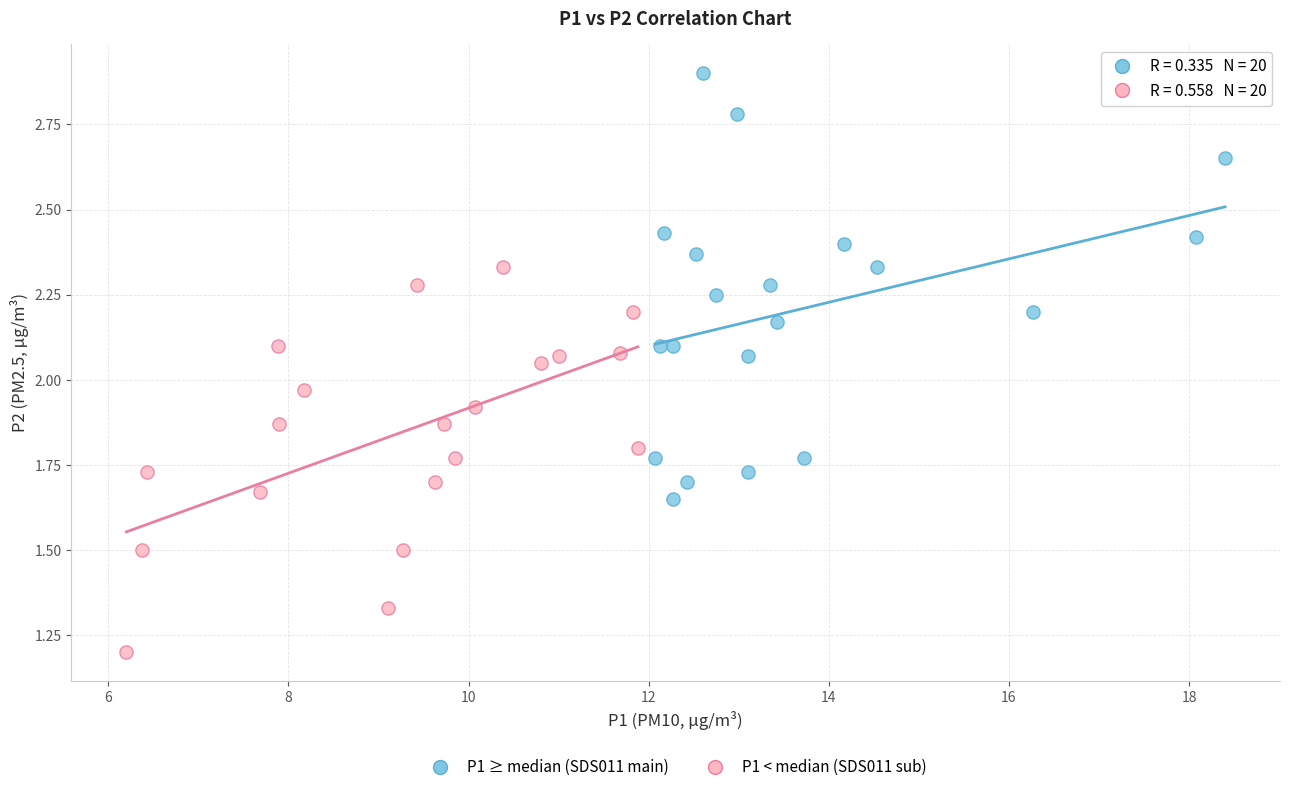

What are all the series names shown in the legend?

P1 ≥ median (SDS011 main), P1 < median (SDS011 sub)